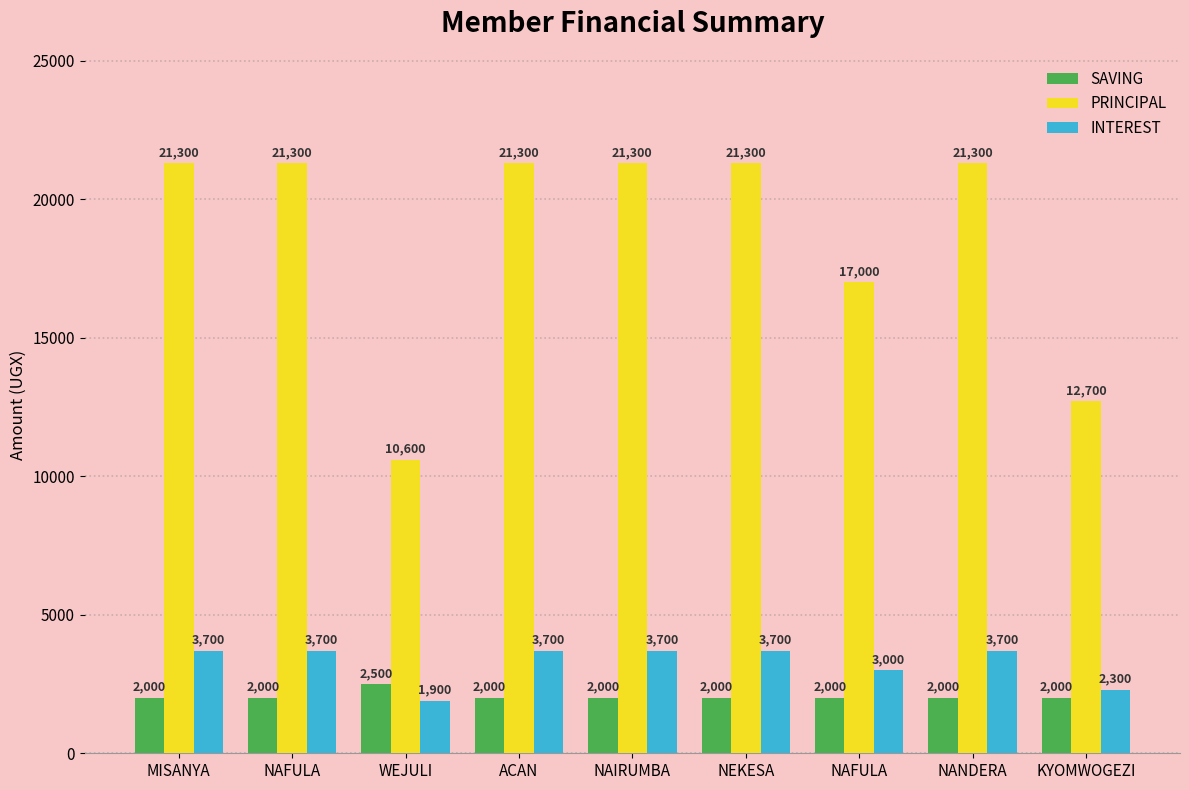

Rank the series at ACAN from highest to lowest value.

PRINCIPAL, INTEREST, SAVING